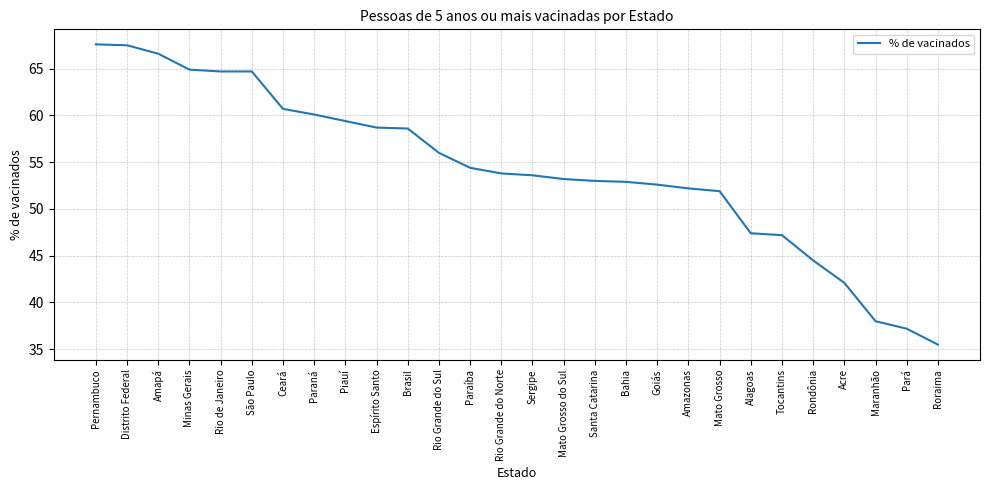

What is the difference between the second highest and minimum values?

32.0